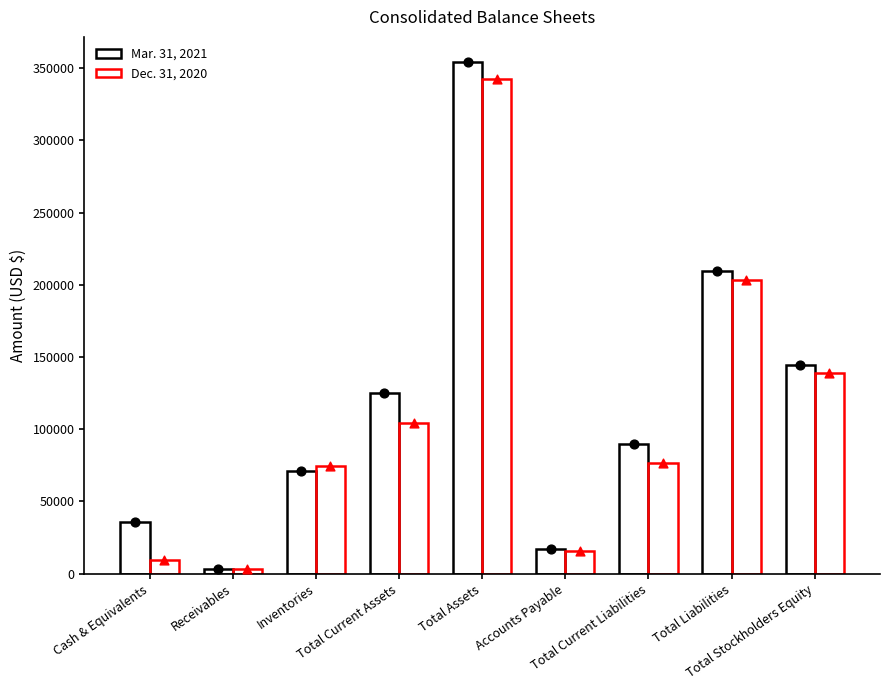

Which series contains the highest Y value?

Mar. 31, 2021